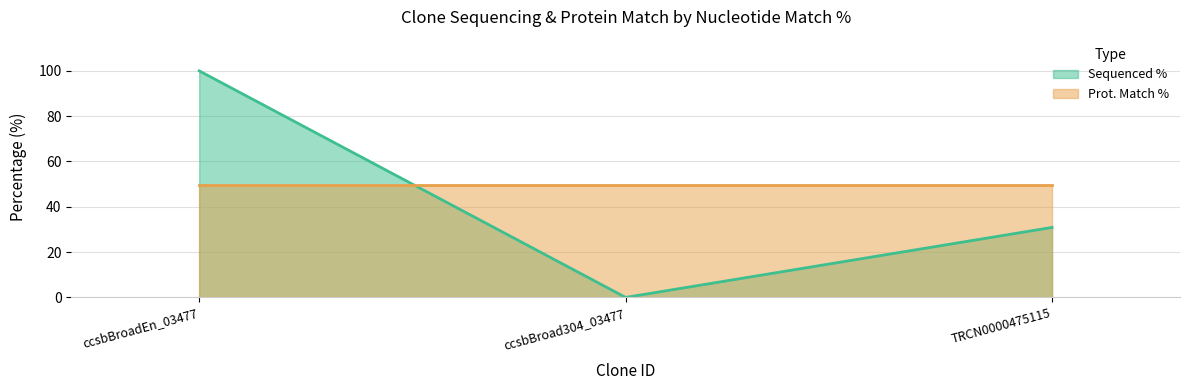

What position from the right is TRCN0000475115?

1